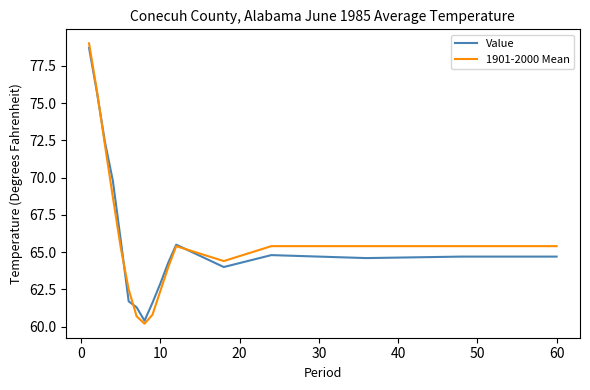

What is the maximum value shown in the chart?

79.0